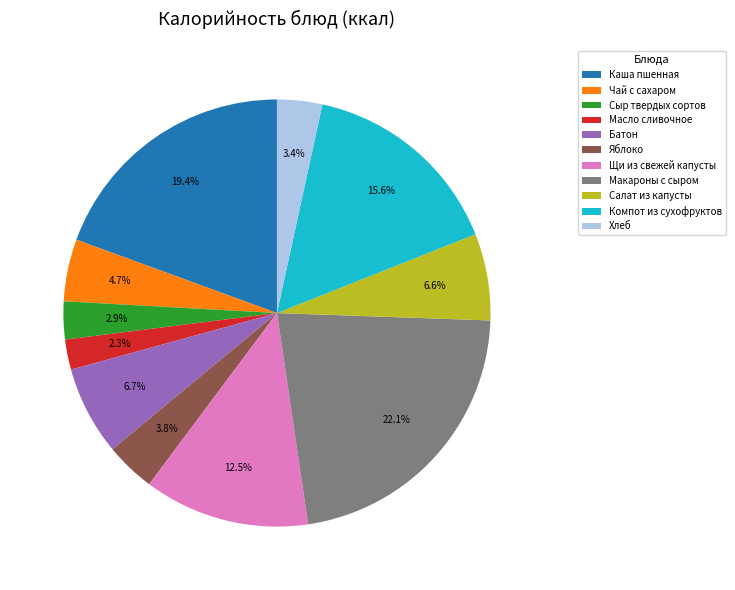

Count the number of slices in the pie.

11